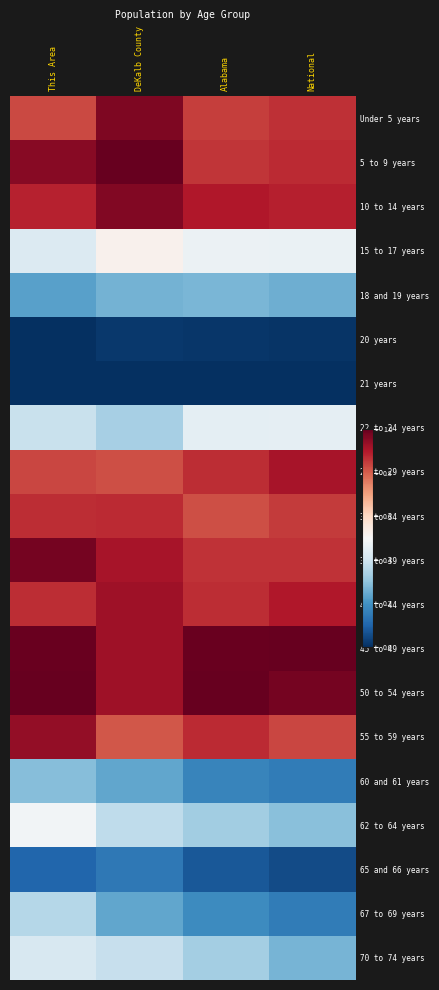

Between DeKalb County and Alabama, which is larger?

DeKalb County